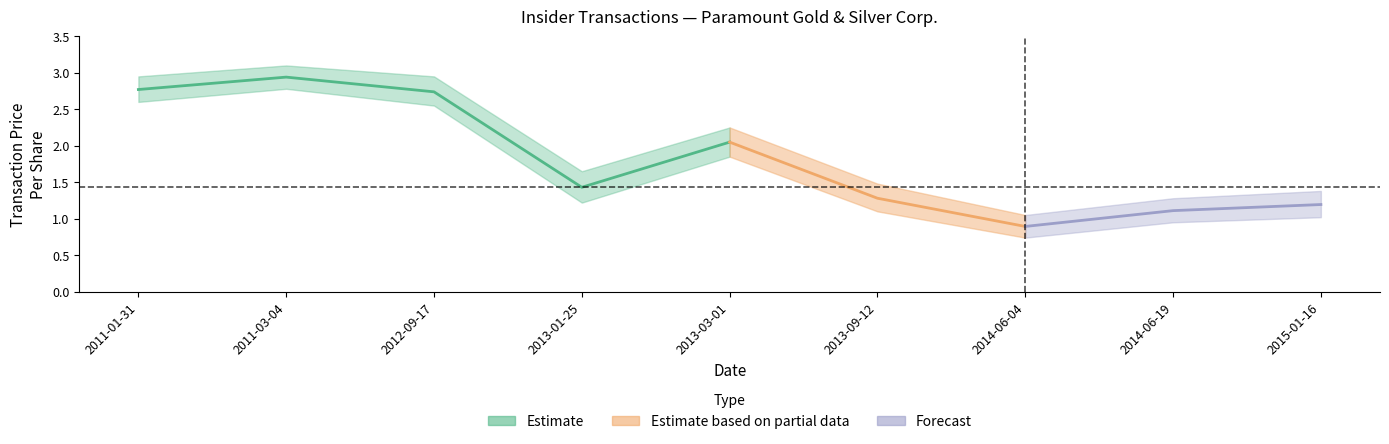

Which category has the highest value in the transactionPricePerShare_upper series?

2011-03-04